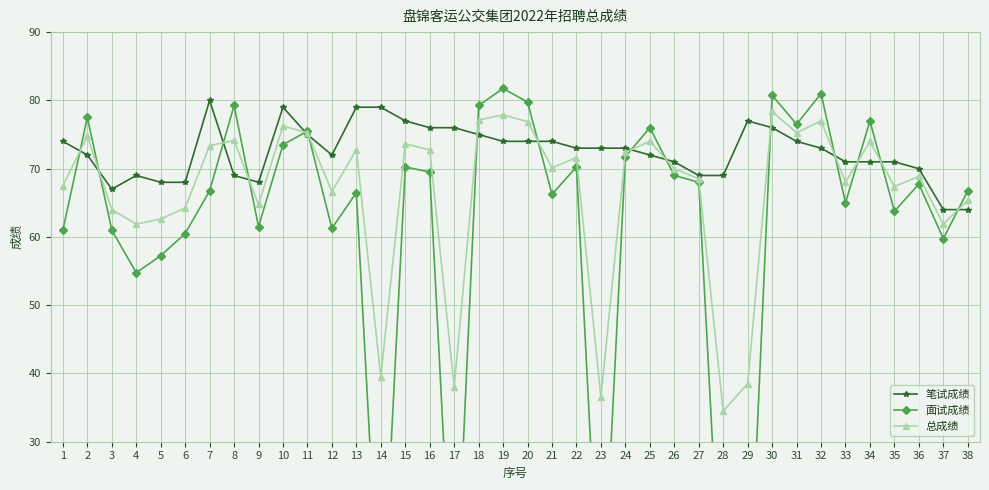

True or false: 笔试成绩 has a value of 74.0 at 1.

True